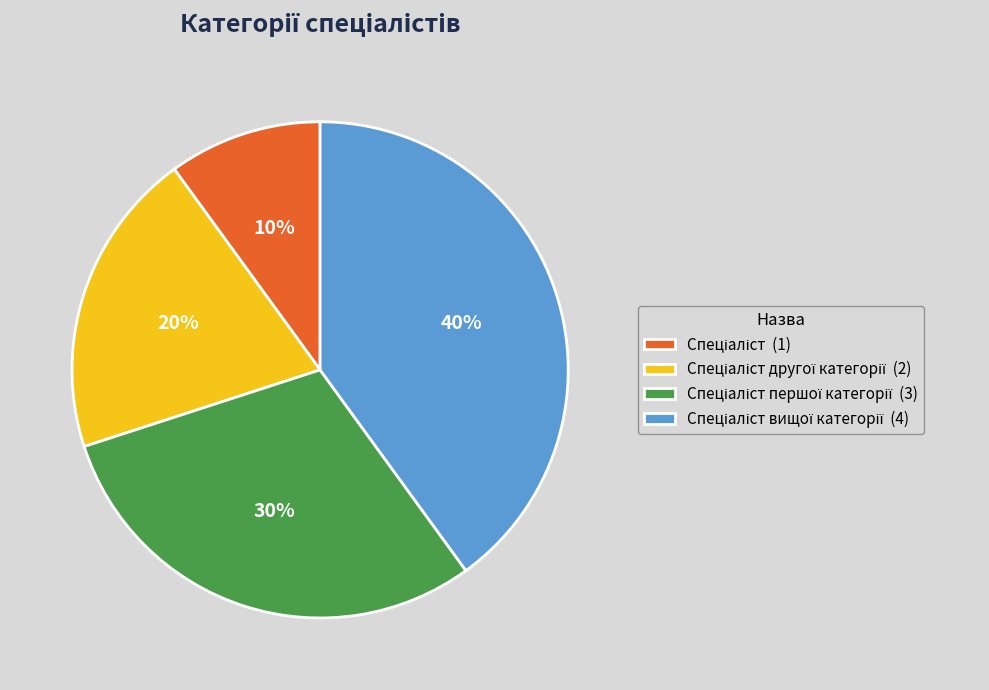

Is there any slice that represents more than half of the pie?

No